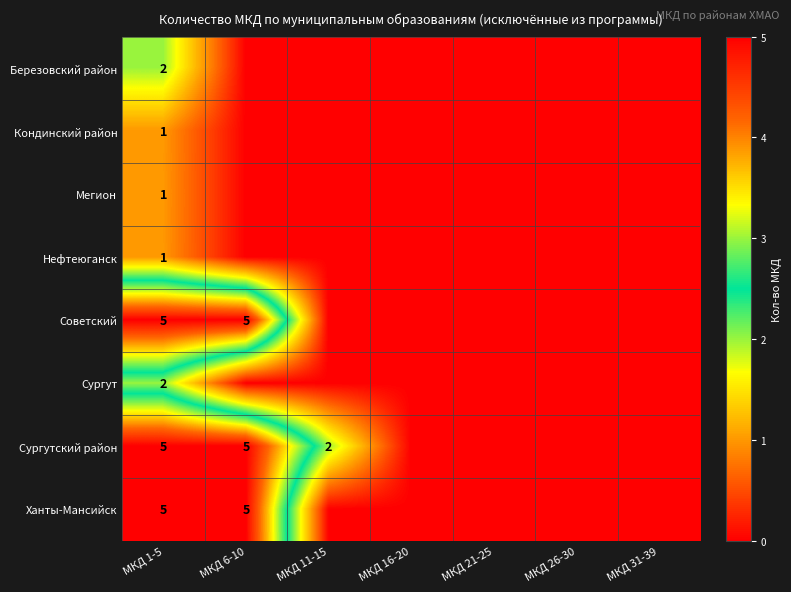

How many categories are shown in the chart?

7